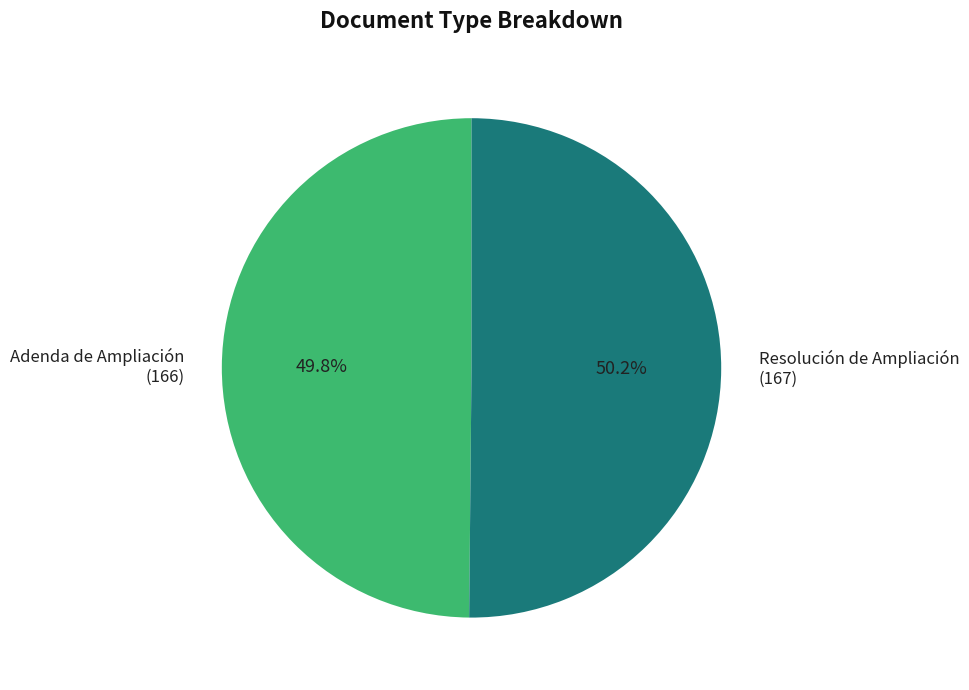

What percentage is the Resolución de Ampliación slice, to the nearest percent?

50%